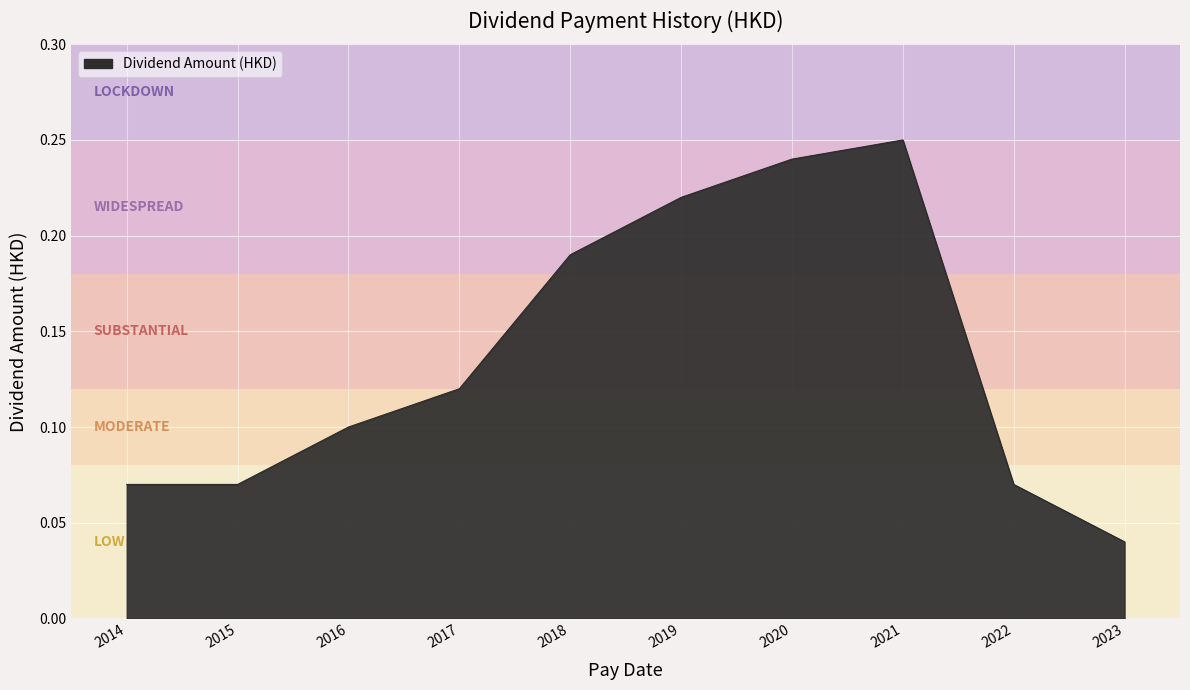

Which has a higher value, 2021 or 2020?

2021